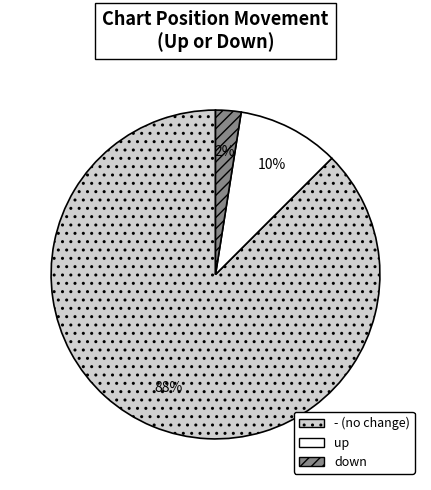

Does any single category account for the majority?

Yes